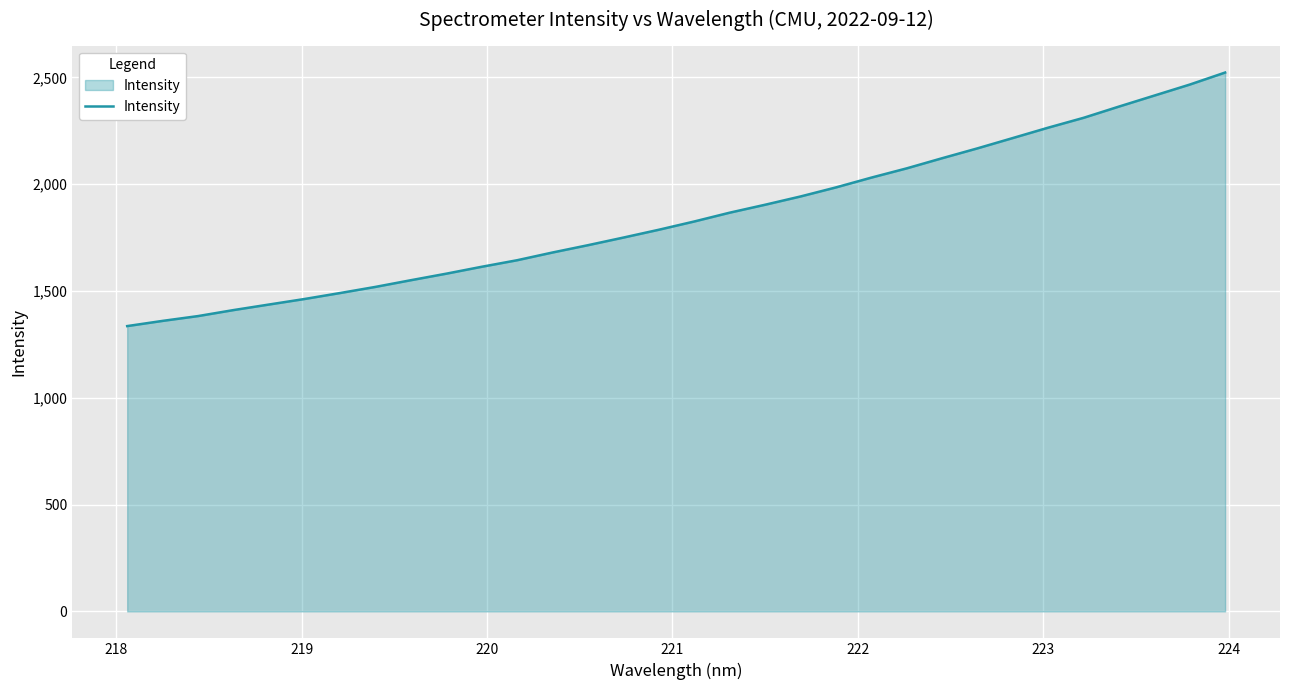

What is the greatest value displayed?

2523.2